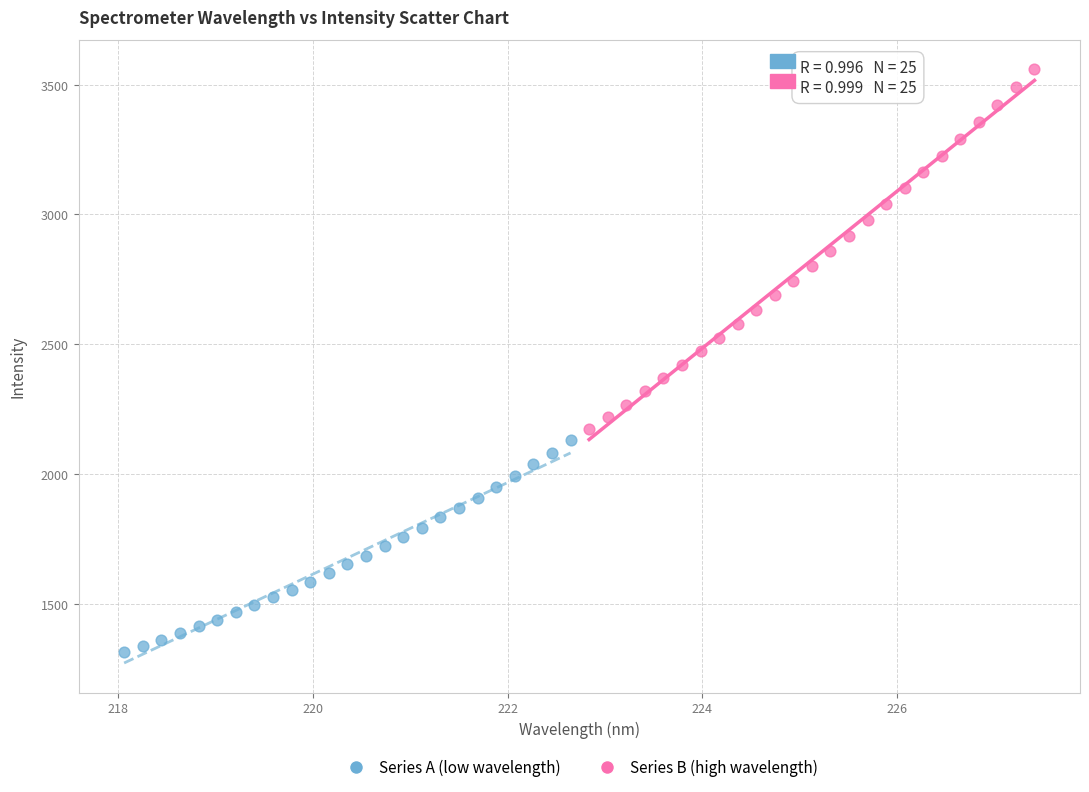

Which series has the largest Y range (max minus min)?

Series B (high wavelength)